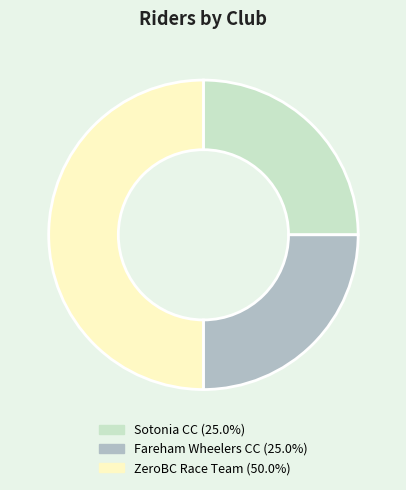

What is the largest slice in the pie chart?

ZeroBC Race Team